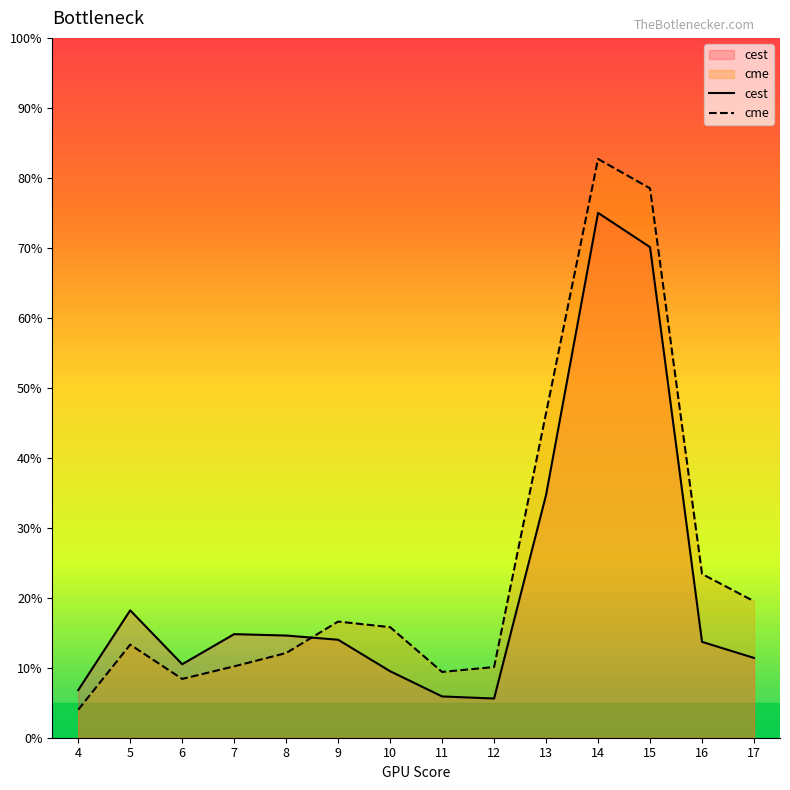

What is the difference between the second highest and minimum values in the cme series?

74.5